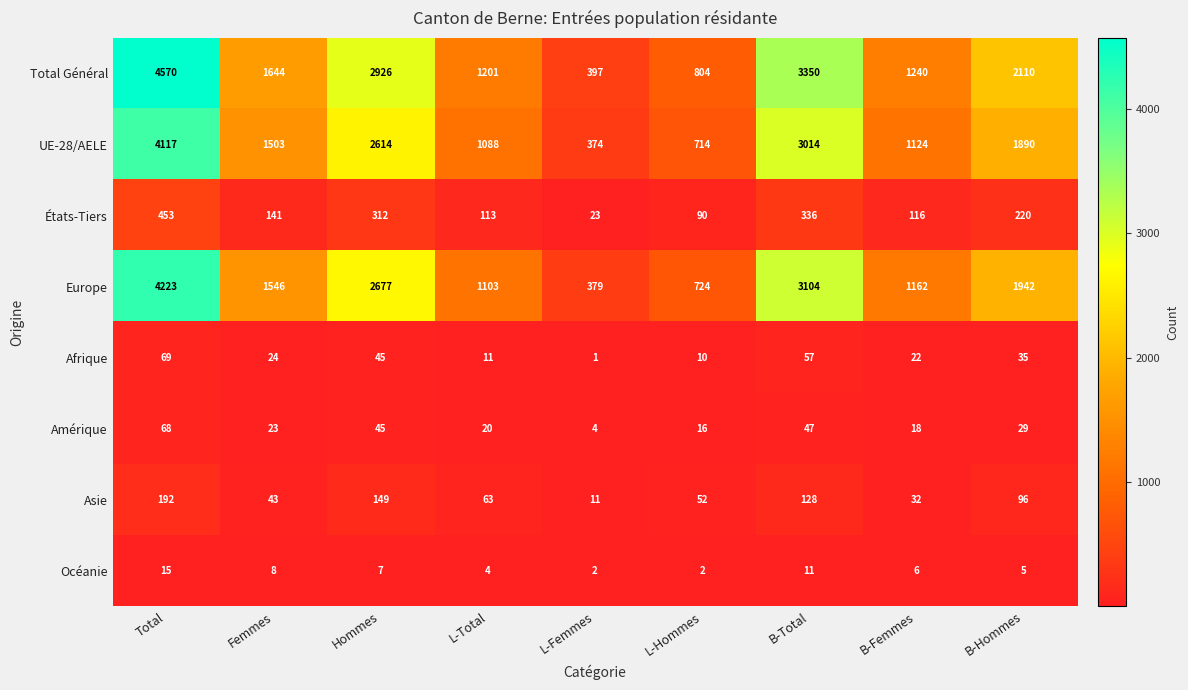

What is the sum of the Europe values at L-Hommes and Hommes?

3401